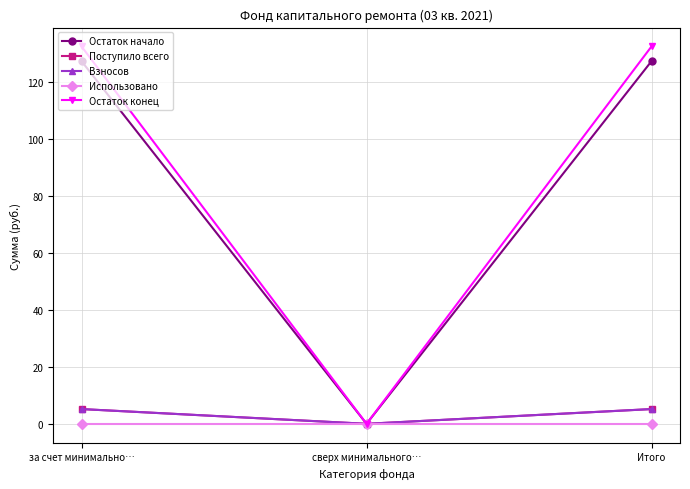

What position from the left is за счет минимально…?

1